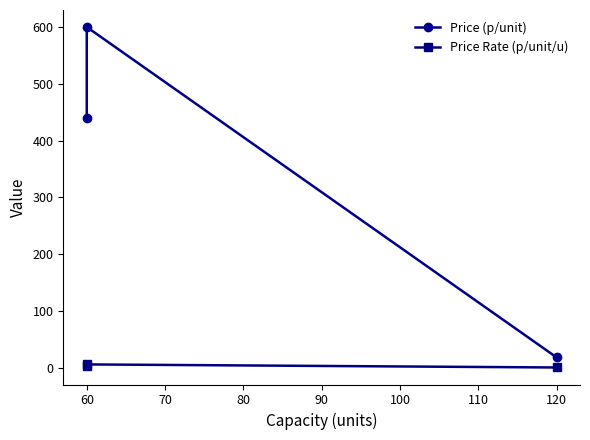

What is the minimum value shown in the chart?

0.1